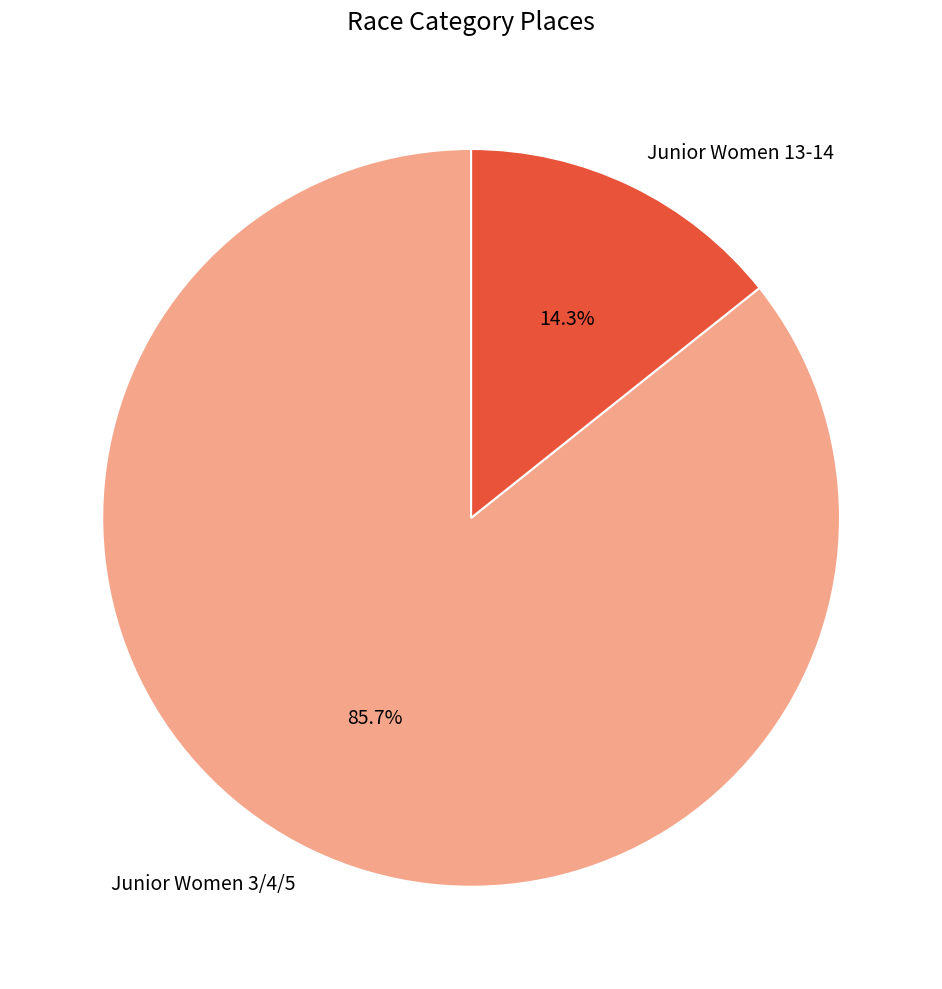

Which has a higher value, Junior Women 3/4/5 or Junior Women 13-14?

Junior Women 3/4/5